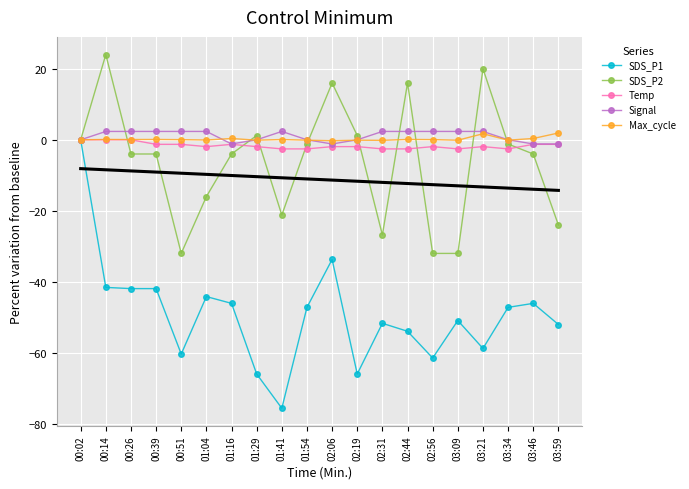

True or false: SDS_P1 has a value of -75.6 at 01:41.

True